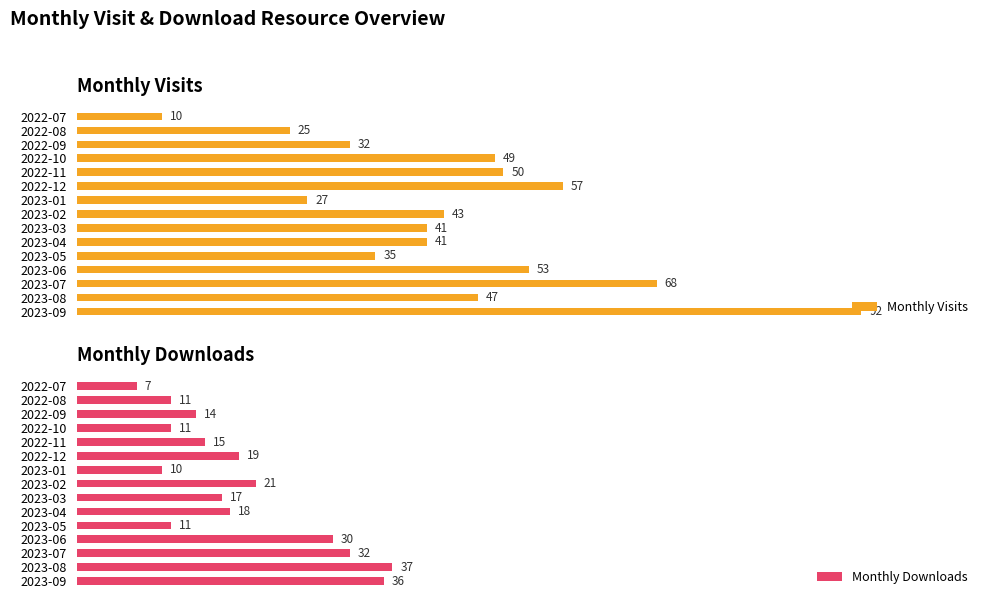

Is it true that Monthly Downloads equals 19 at 14?

False